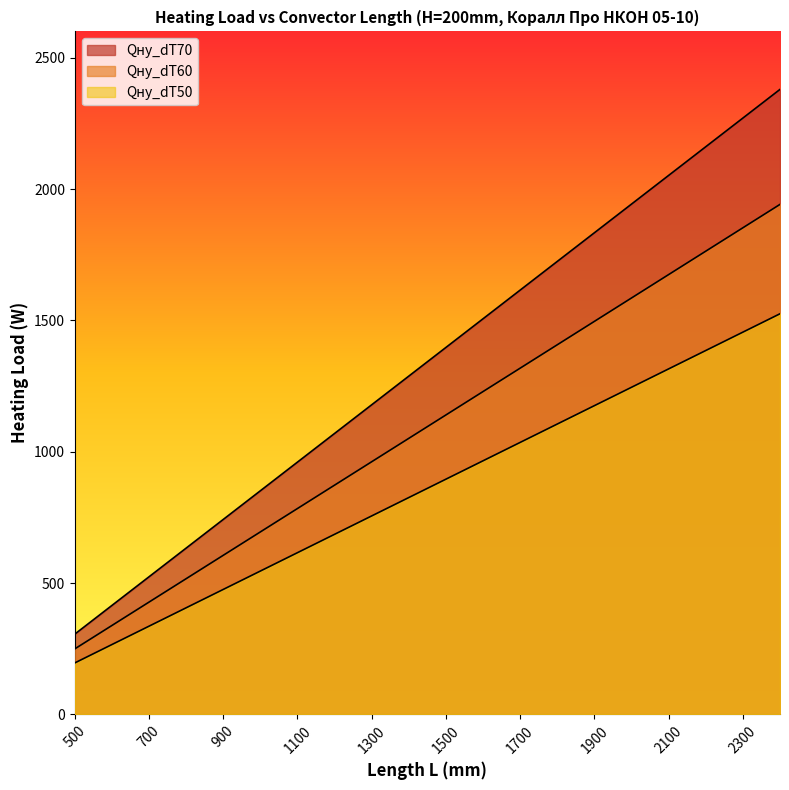

Where is Qну_dT70 nearest to the value 1342?

1400